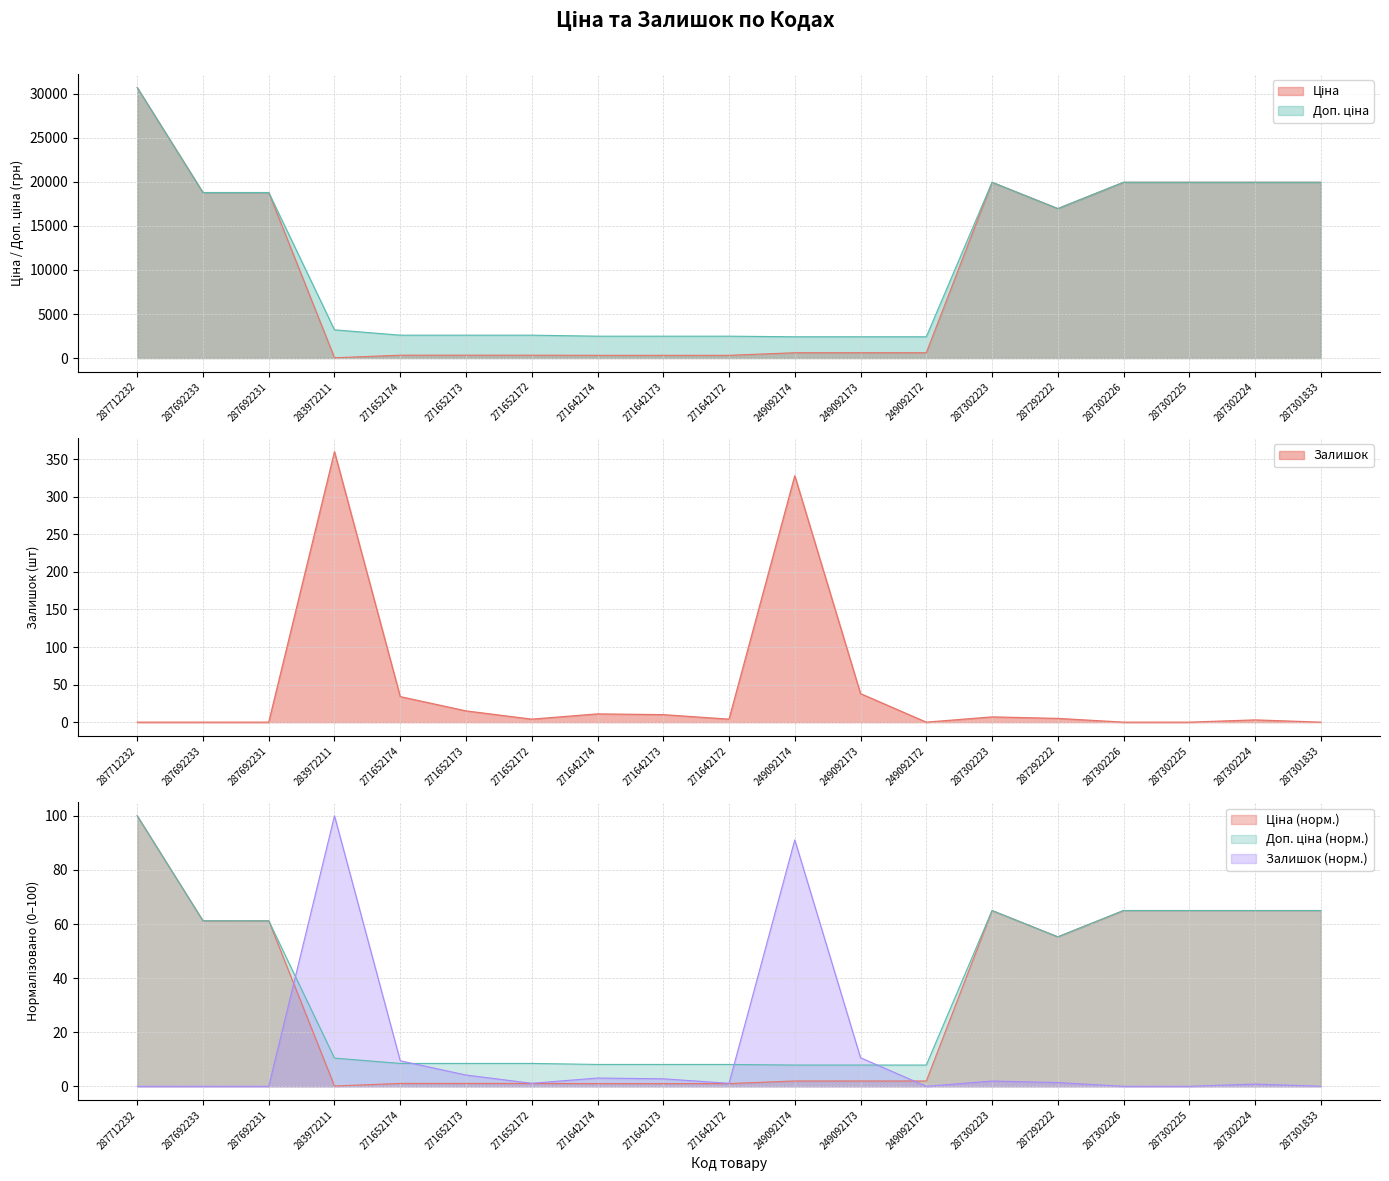

Where does the Залишок series first go above 4?

283972211